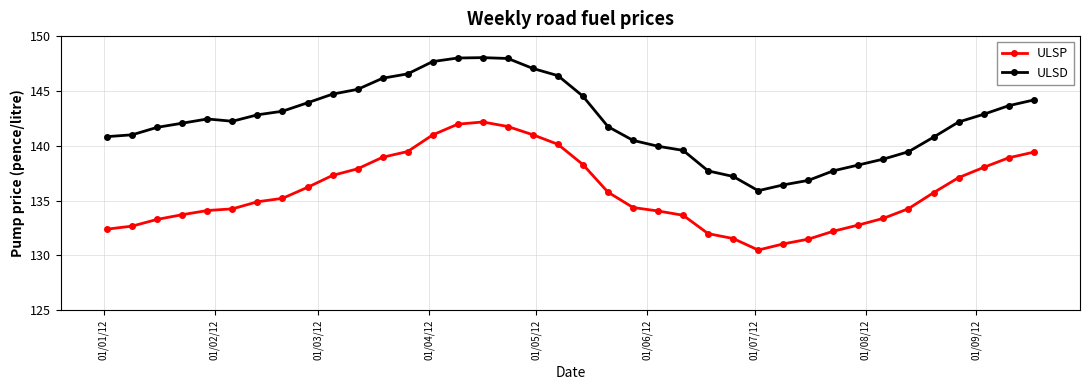

What is the minimum value for ULSD?

135.9